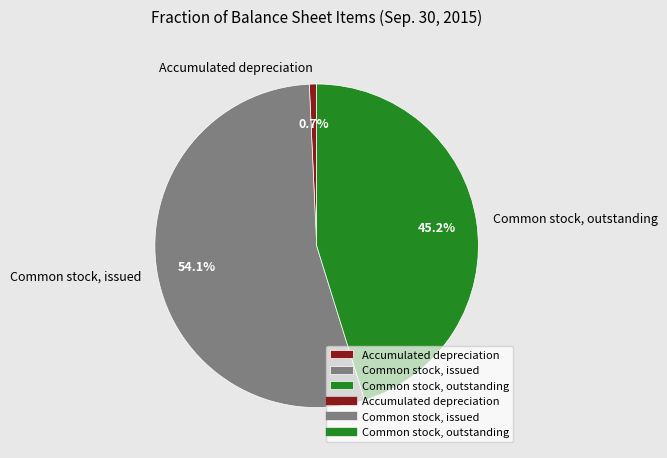

How much of the chart is everything except Accumulated depreciation?

99.3%